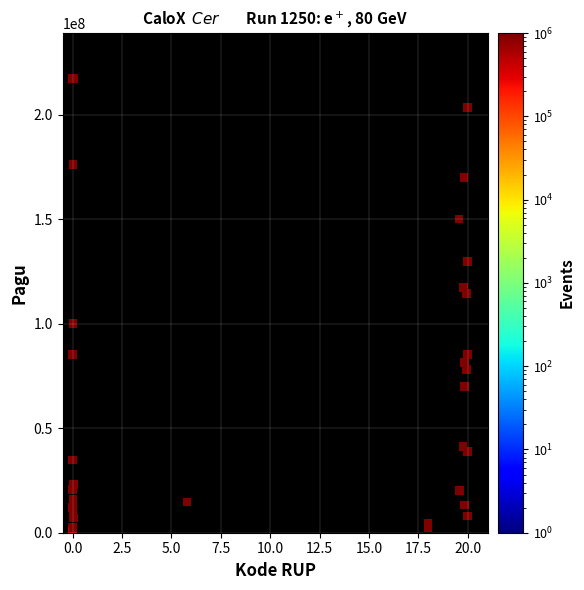

What Y value in the scatter plot is closest to 108830000?

114296000